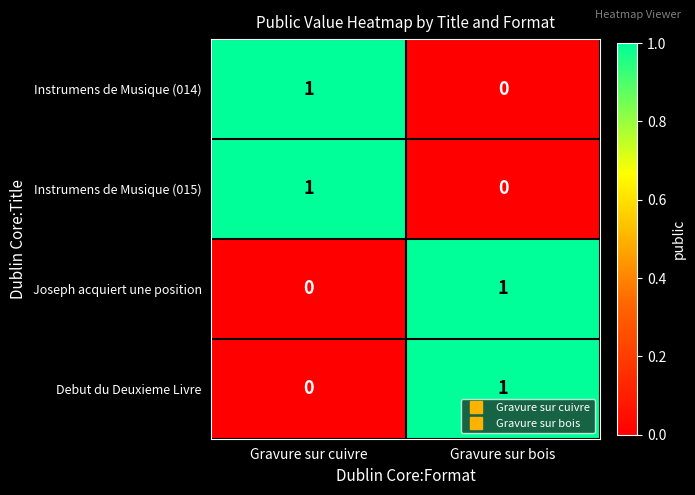

Is the value of Instrumens de Musique (014) at Gravure sur cuivre greater than the value of Joseph acquiert une position at Gravure sur cuivre?

Yes